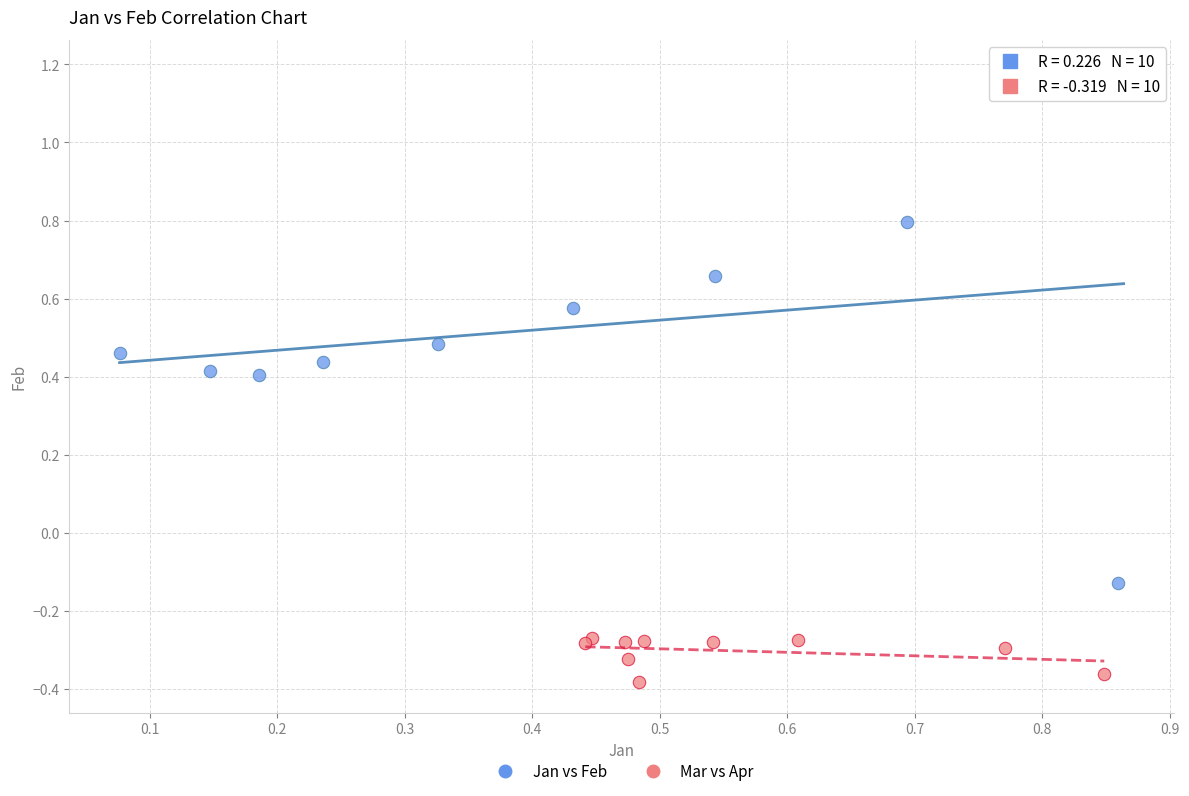

Which series contains the lowest Y value?

Mar vs Apr